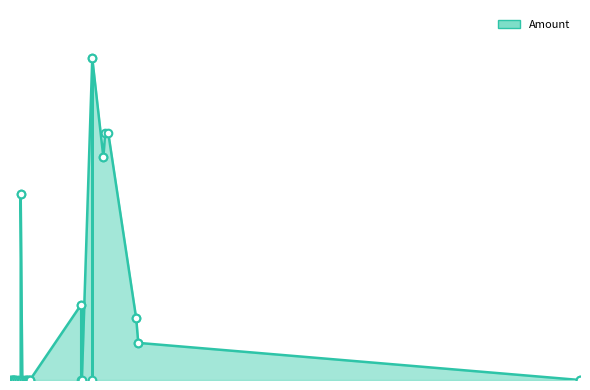

What is the change in value from 2017-03-02 16:05:13 to 2017-02-26 01:01:51?

+10.0